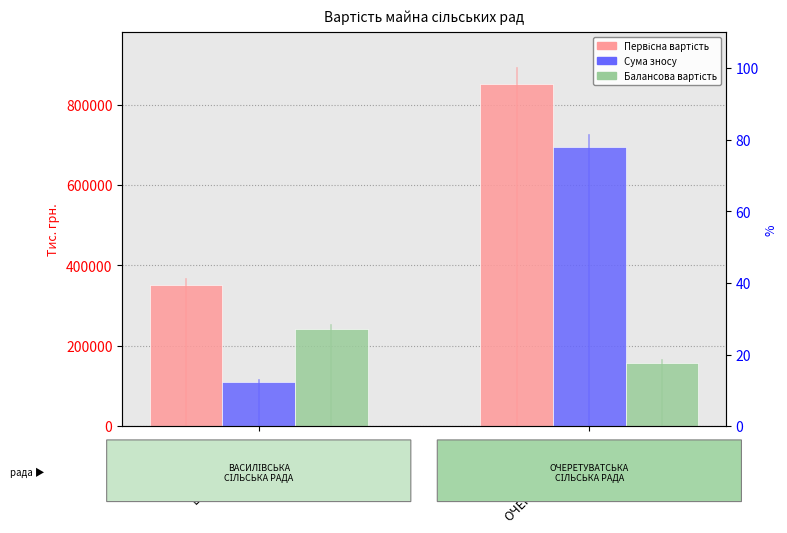

What value does the Первісна вартість series have at ОЧЕРЕТУВАТСЬКА?

852286